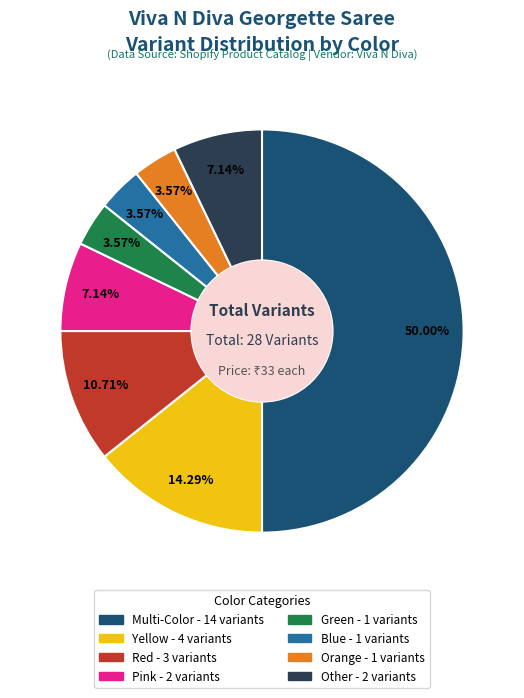

Between Yellow and Green, which is larger?

Yellow